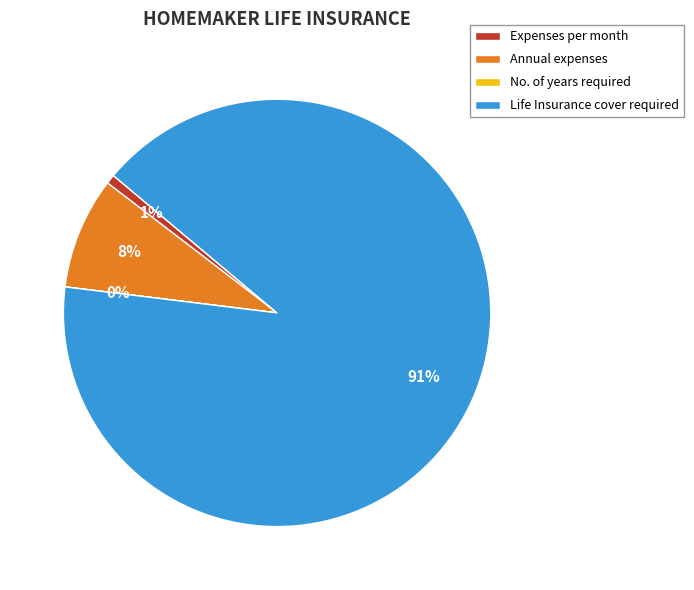

Between Life Insurance cover required and Annual expenses, which is larger?

Life Insurance cover required